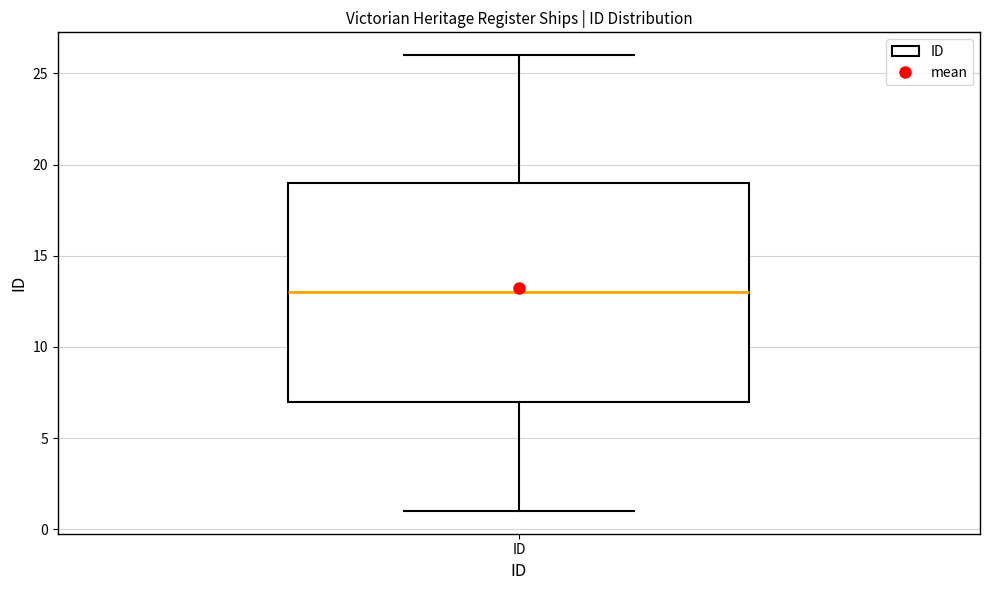

Read this box plot against the y-axis: the position of the median line, the range covered by the box, and the ends of both whiskers. The values are not printed on the chart, so give them approximately, as read against the axis.

median 13, box 7 to 19, whiskers 1 to 26